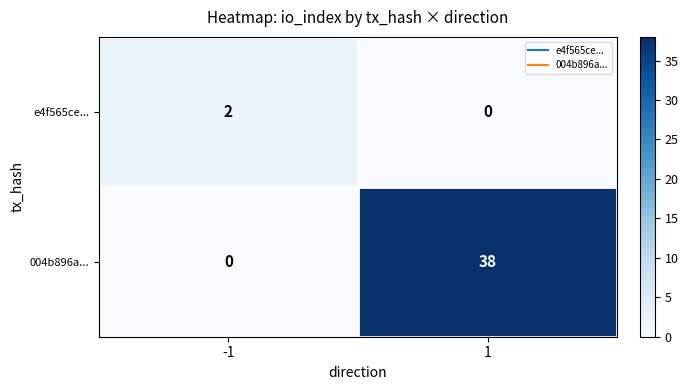

Reading left to right, transcribe all the data shown in this chart.

e4f565ce...: -1=2	1=0
004b896a...: -1=0	1=38